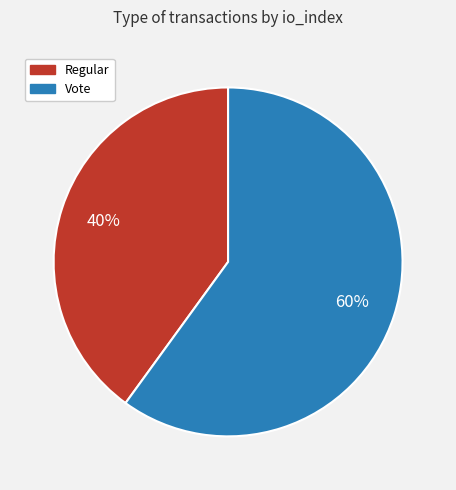

Combined, do Regular and Vote account for over 50%?

Yes